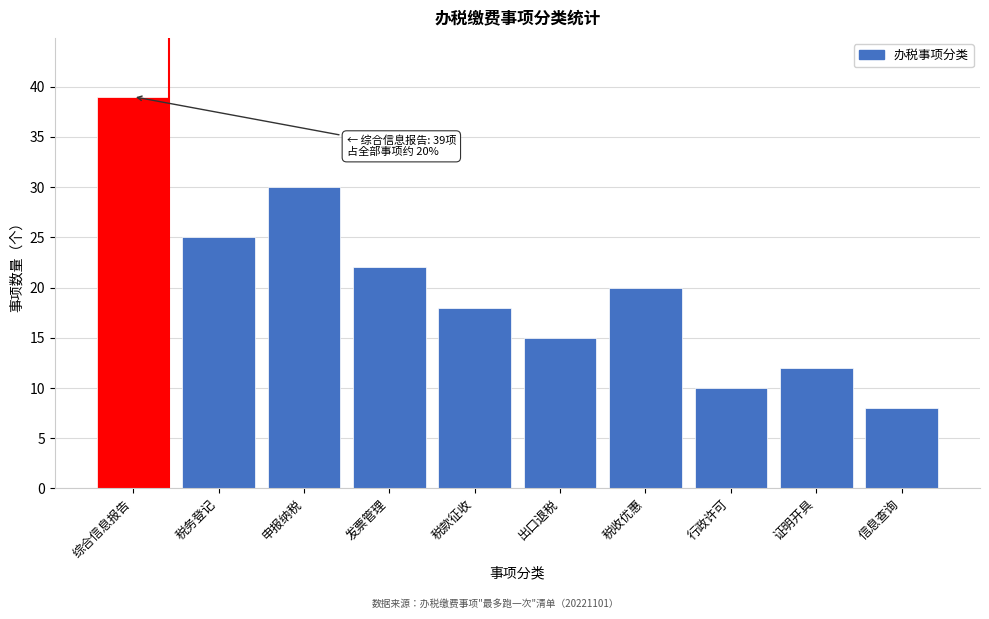

Reading left to right, what are all the values shown in this chart?

综合信息报告=39	税务登记=25	申报纳税=30	发票管理=22	税款征收=18	出口退税=15	税收优惠=20	行政许可=10	证明开具=12	信息查询=8